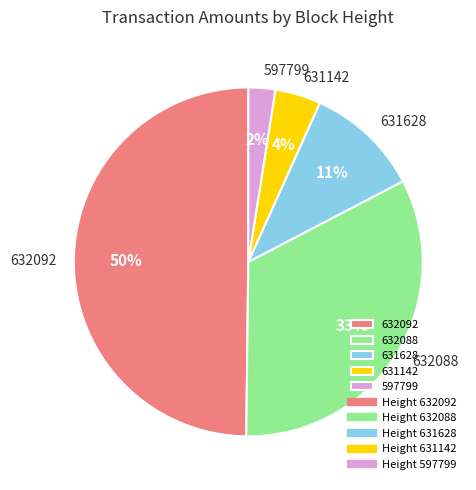

Count the number of slices in the pie.

5